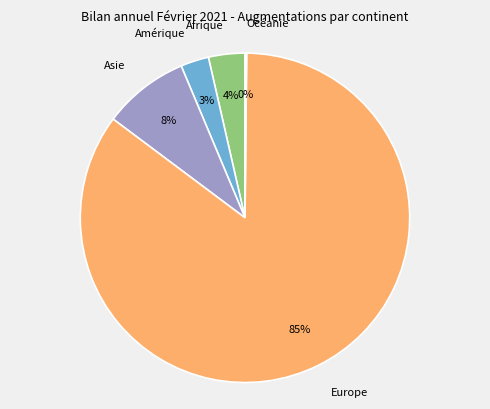

Which slice represents more than half of the pie?

Europe